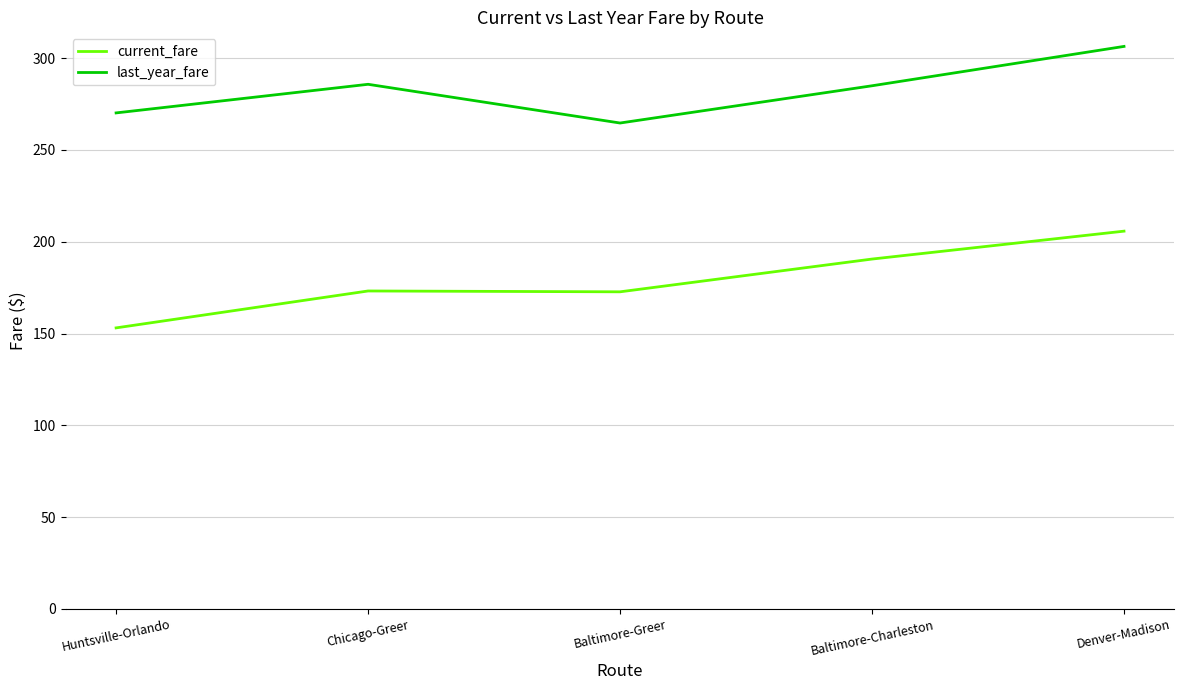

In current_fare, how many points are lower than both neighbors (excluding endpoints)?

1